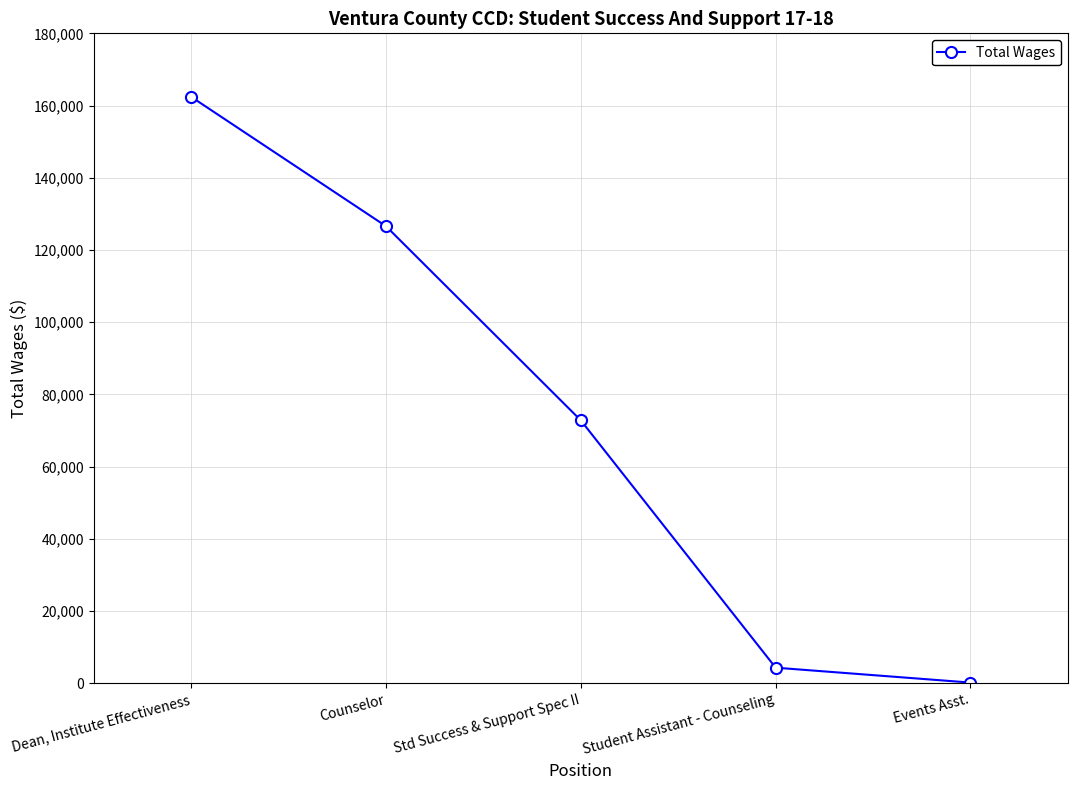

How many lines are shown in the chart?

1